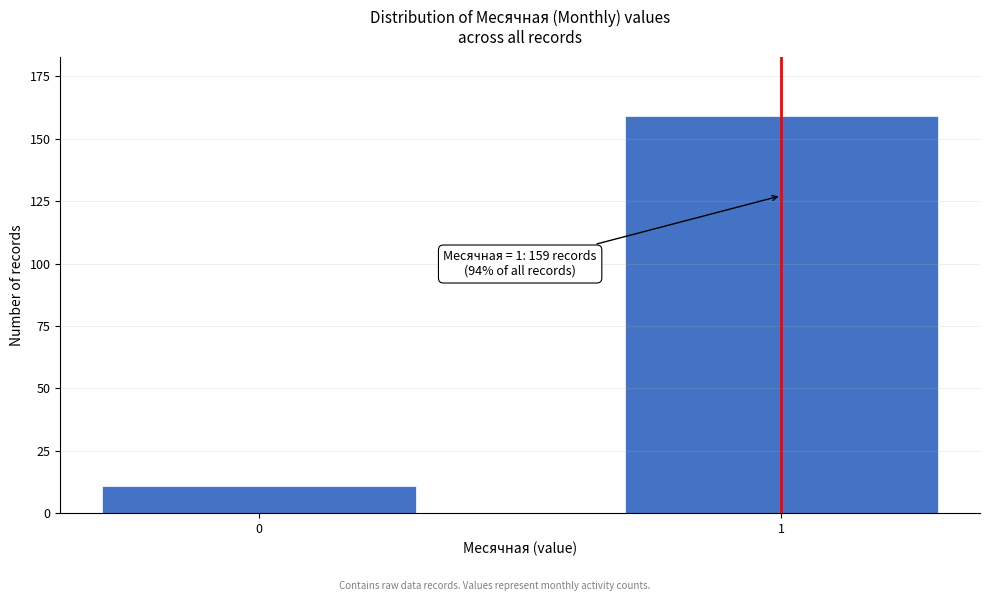

Reading left to right, what are all the values shown in this chart?

11	159